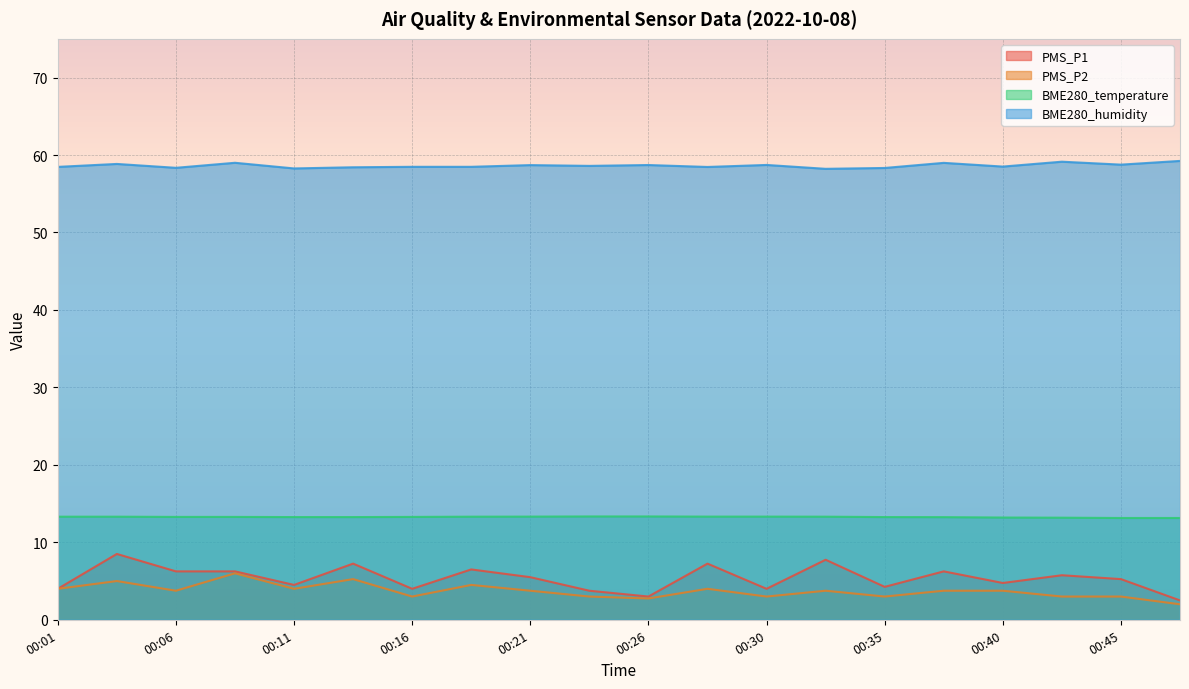

What is the smallest value displayed?

2.0